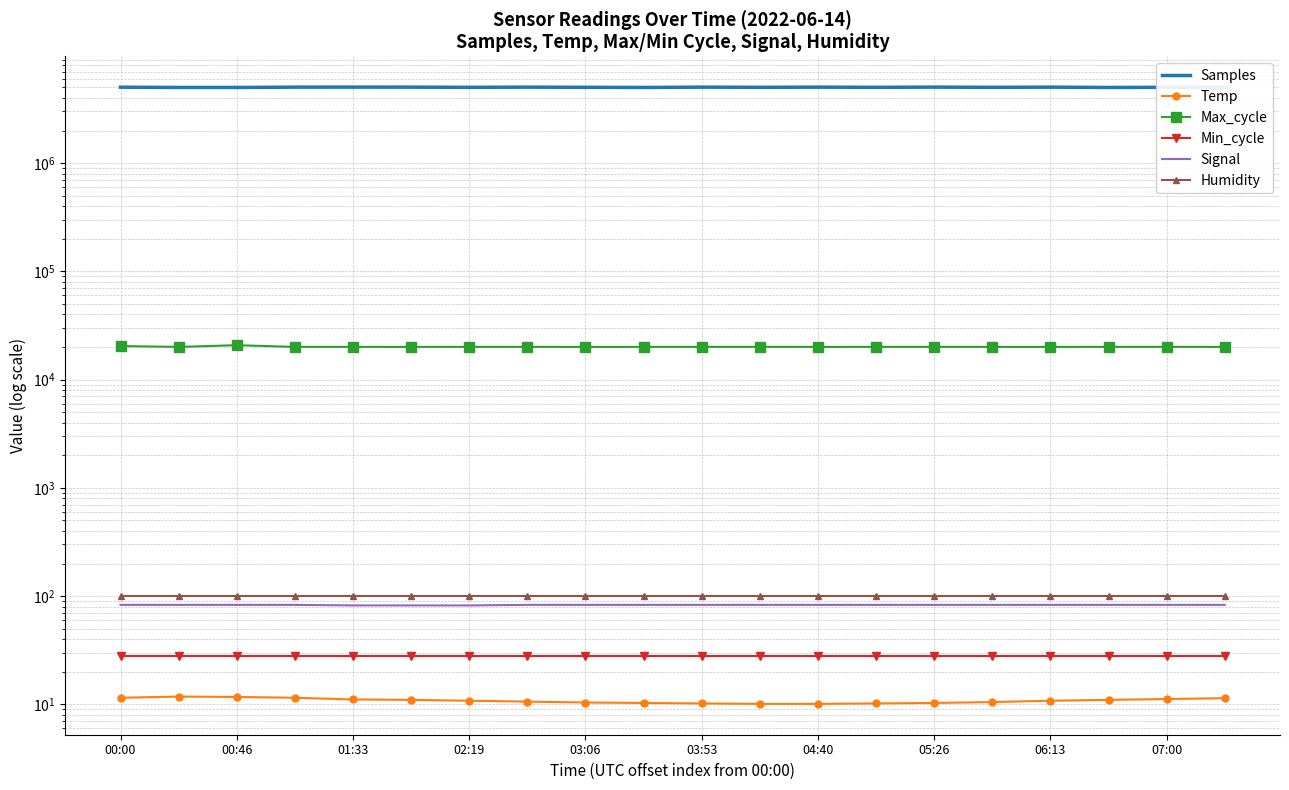

What is the value of the Signal point at the 11th from the left?

83.0